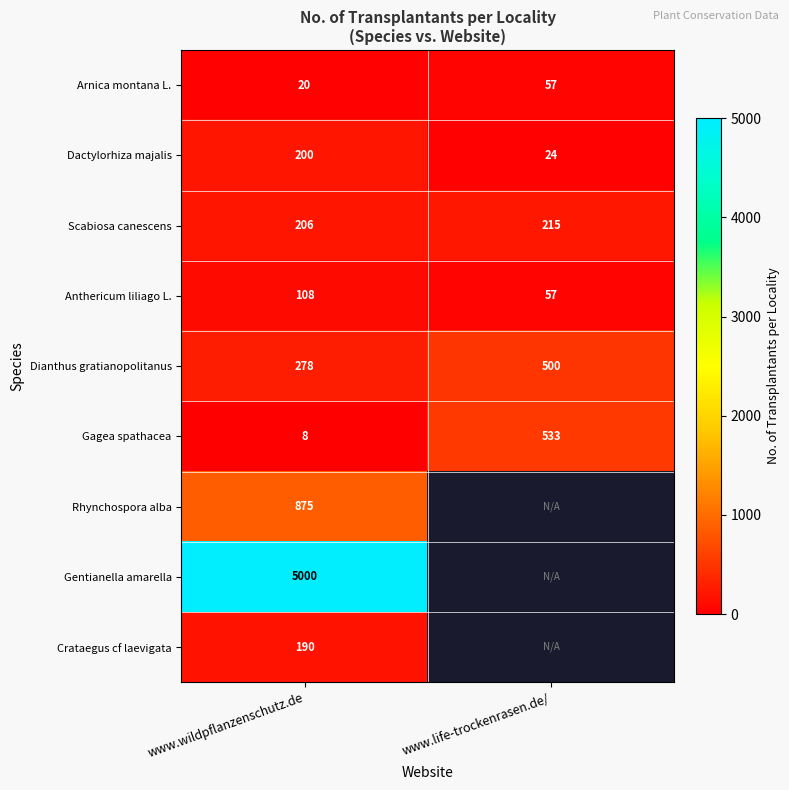

What is the total value across all series at www.wildpflanzenschutz.de?

6885